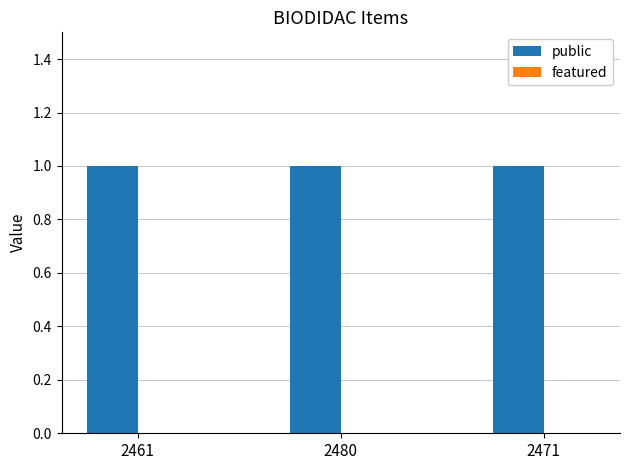

List the labels in order of featured value, smallest first.

2461, 2480, 2471